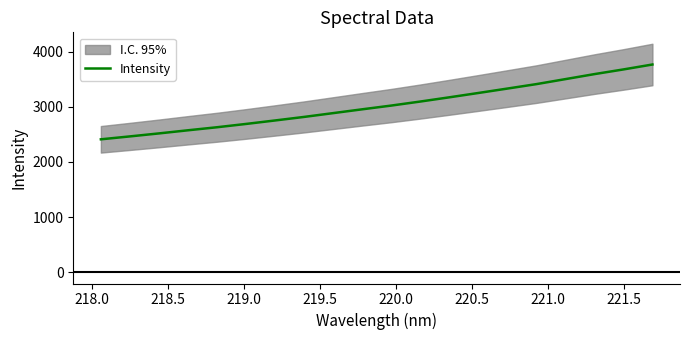

What is the maximum value shown in the chart?

3769.7